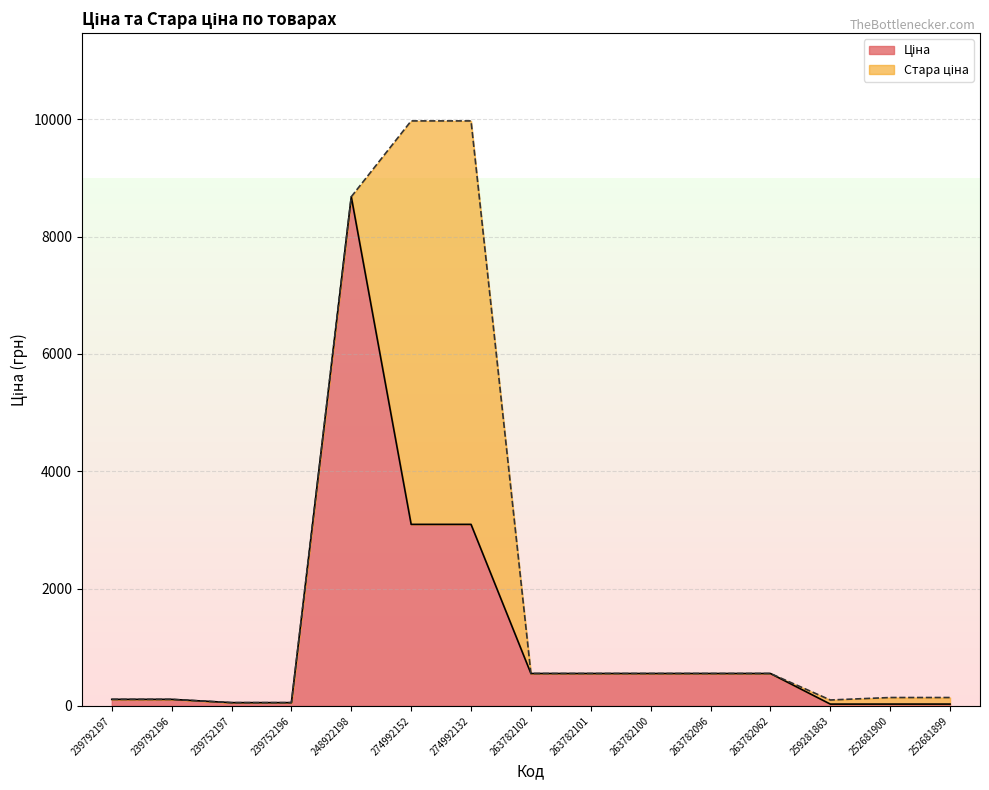

At which category does the chart reach its peak across all series?

248922198